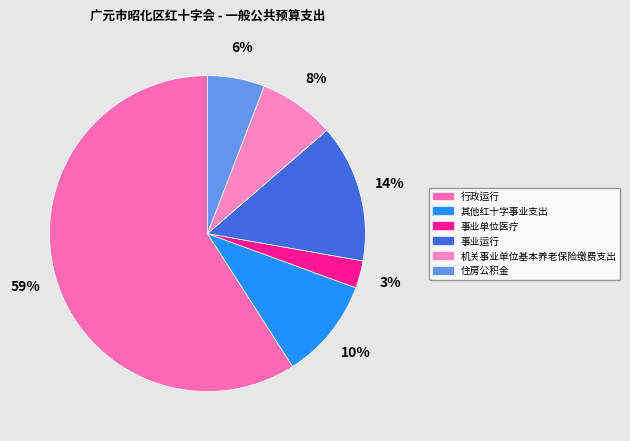

To the nearest percent, what is the difference between the 行政运行 and 事业单位医疗 slice percentages?

56%